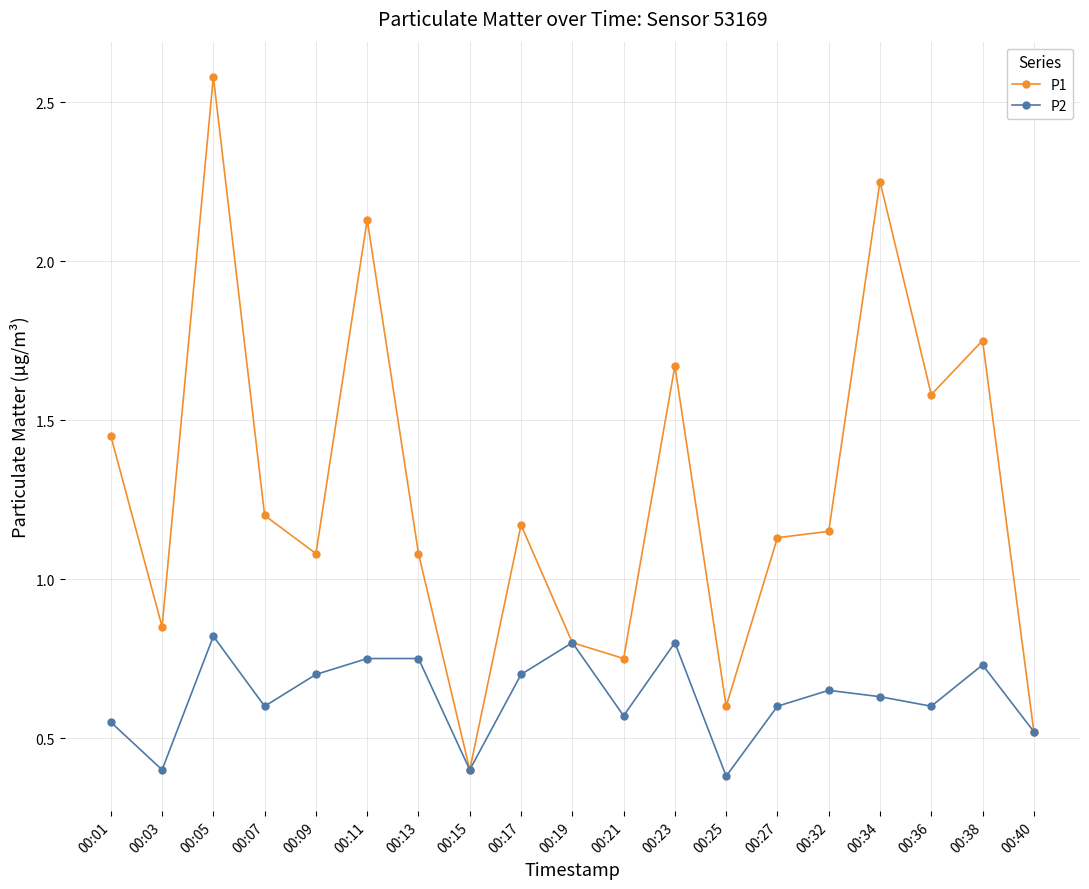

Is it true that P2 equals 0.8 at 00:11?

True